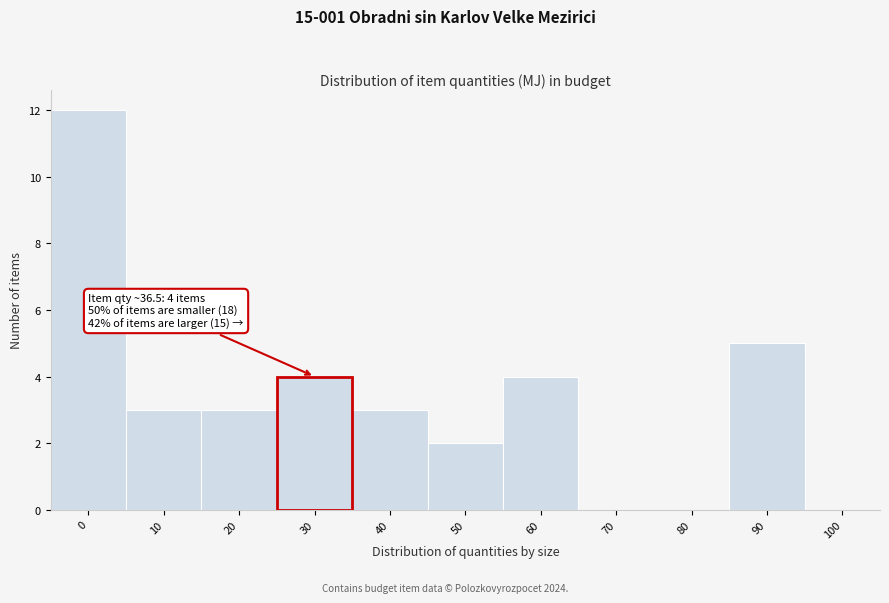

Reading left to right, what are all the values shown in this chart?

0=12	10=3	20=3	30=4	40=3	50=2	60=4	70=0	80=0	90=5	100=0